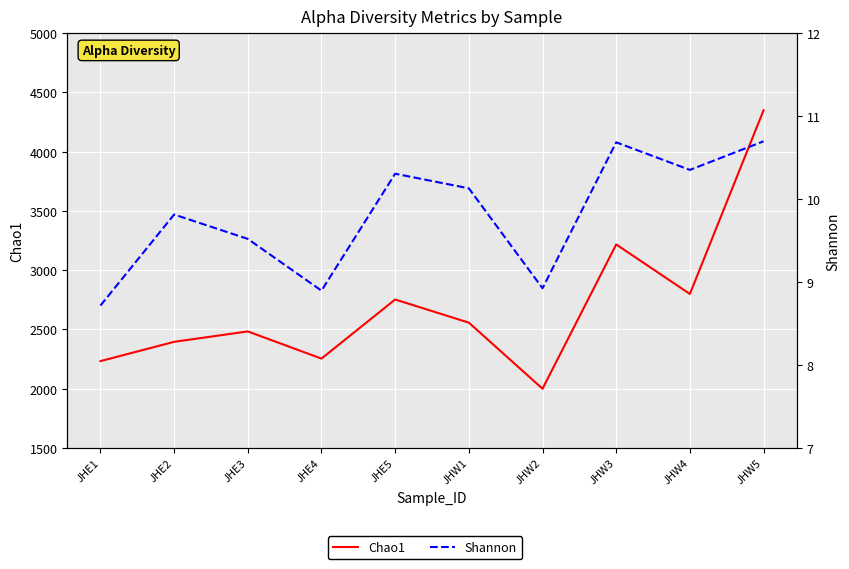

Reading left to right, list all the values displayed in this chart.

Chao1: JHE1=2231.7	JHE2=2394.5	JHE3=2482.4	JHE4=2252.9	JHE5=2751.8	JHW1=2556.5	JHW2=1998.6	JHW3=3216.5	JHW4=2798.6	JHW5=4349.2
Shannon: JHE1=8.7	JHE2=9.8	JHE3=9.5	JHE4=8.9	JHE5=10.3	JHW1=10.1	JHW2=8.9	JHW3=10.7	JHW4=10.4	JHW5=10.7